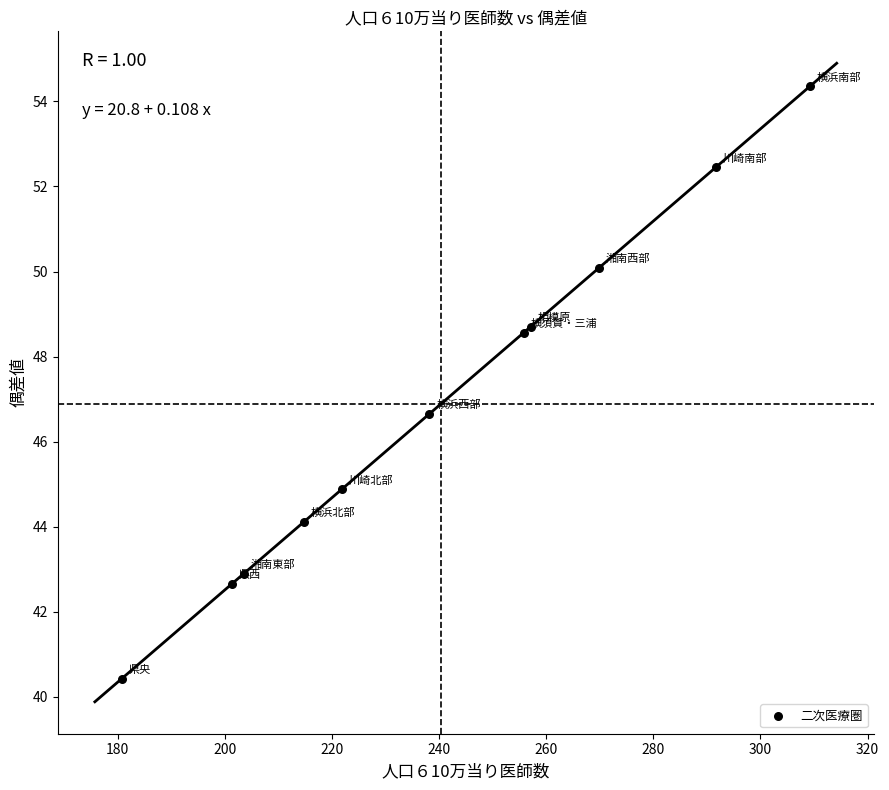

What Y value in the scatter plot is closest to 47?

46.7